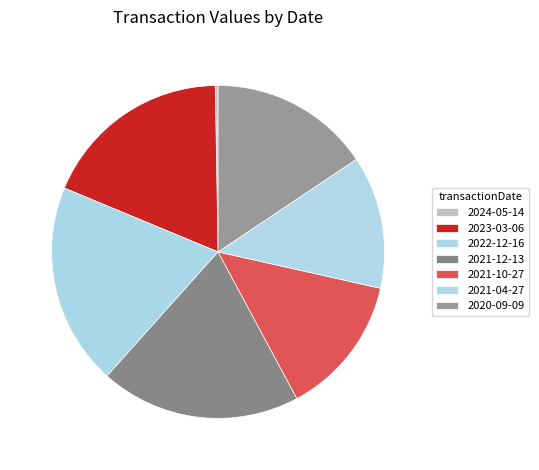

Does 2023-03-06 account for over 50% of the chart?

No